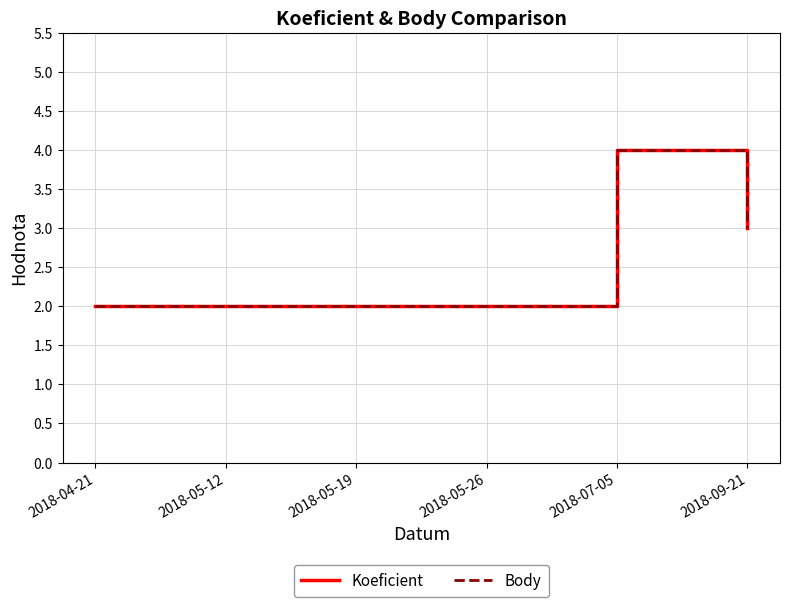

What is the minimum value for Koeficient?

2